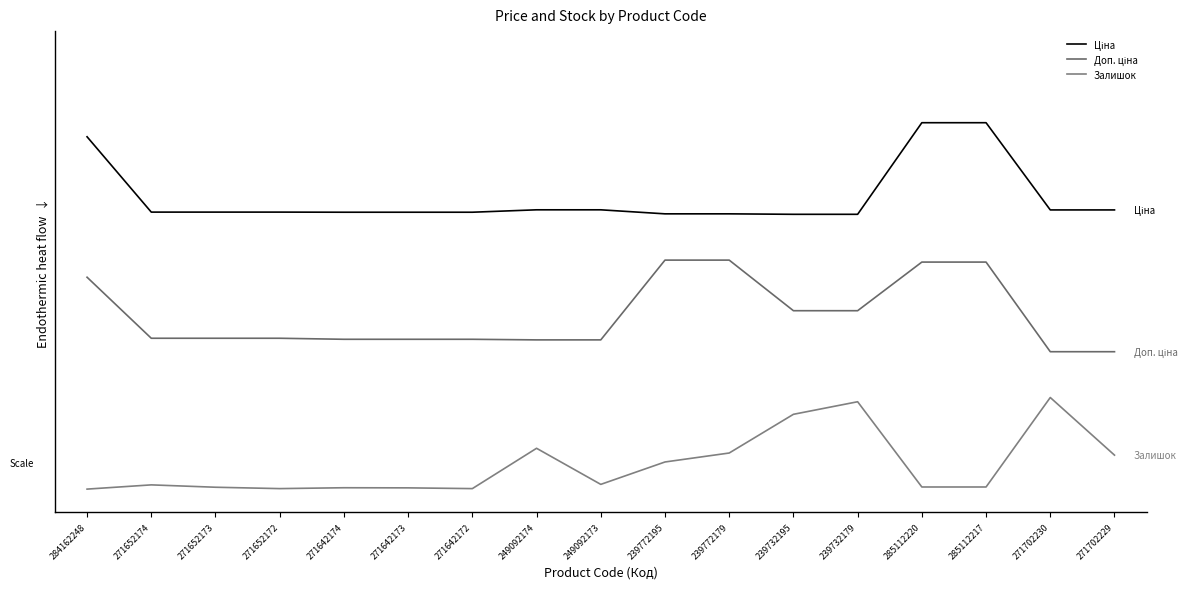

At 271642174, list the series in order from largest to smallest.

Ціна, Доп. ціна, Залишок